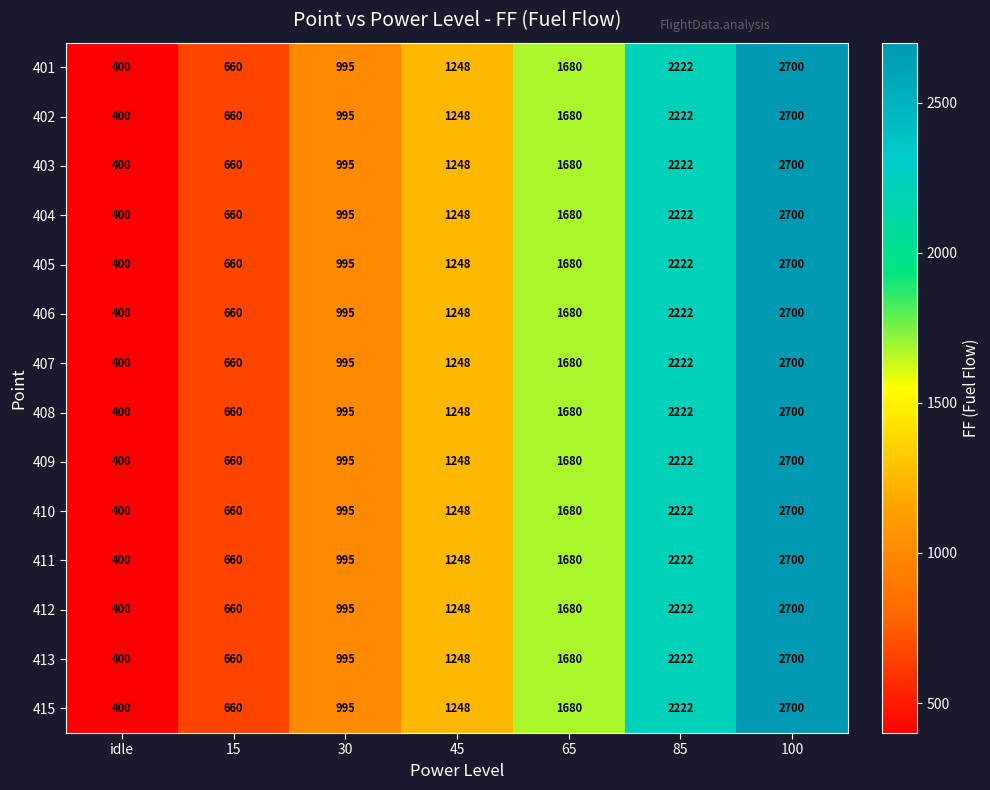

The 401 series shows 2222 at 85. True or false?

True